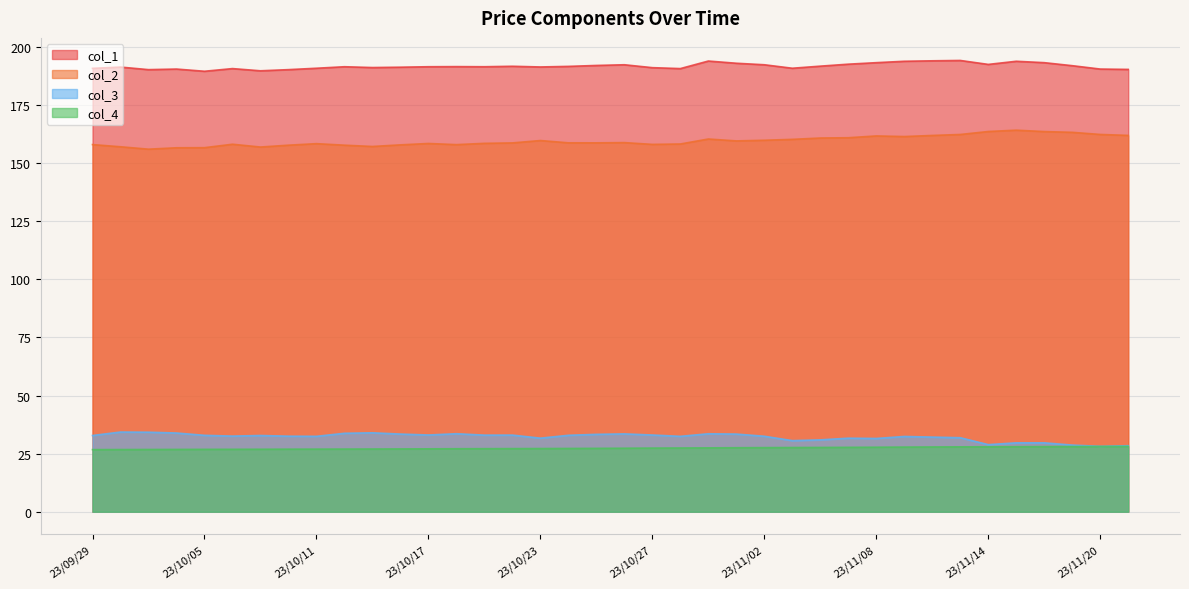

Does the chart display data point markers on the line(s)?

No